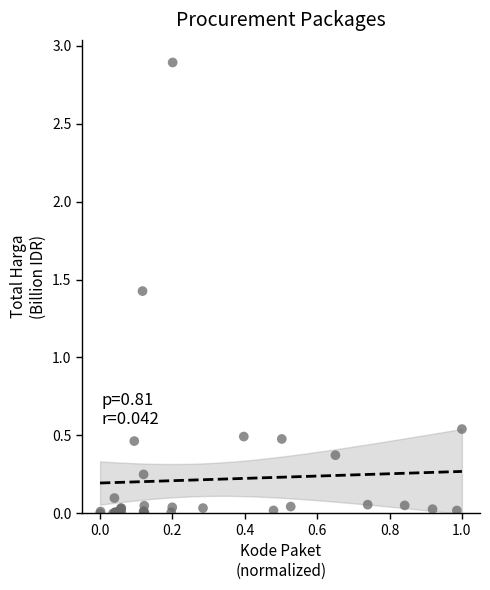

What Y value in the scatter plot is closest to 1?

1.4